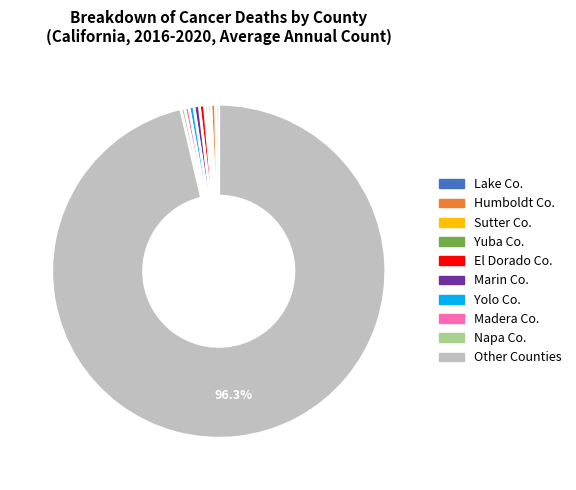

To the nearest percent, what is the average slice percentage?

10%